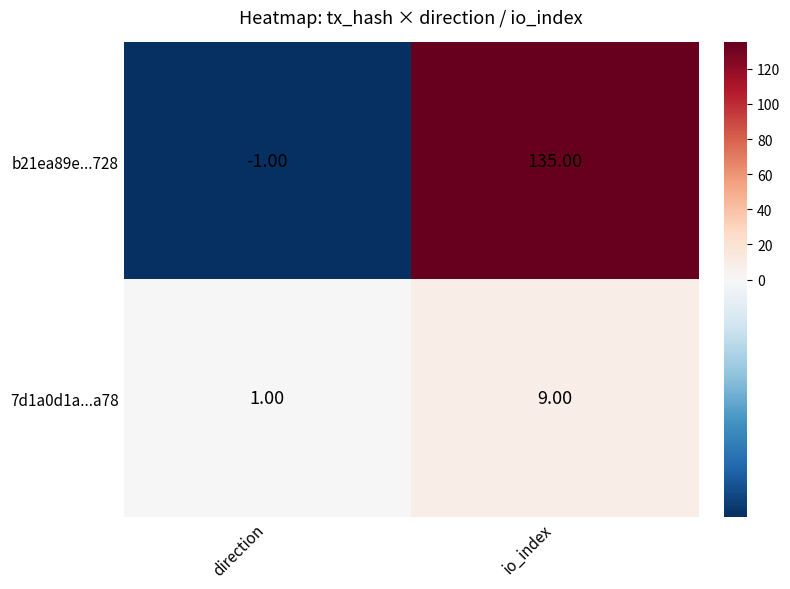

Which series has the largest total across all categories?

b21ea89e...728